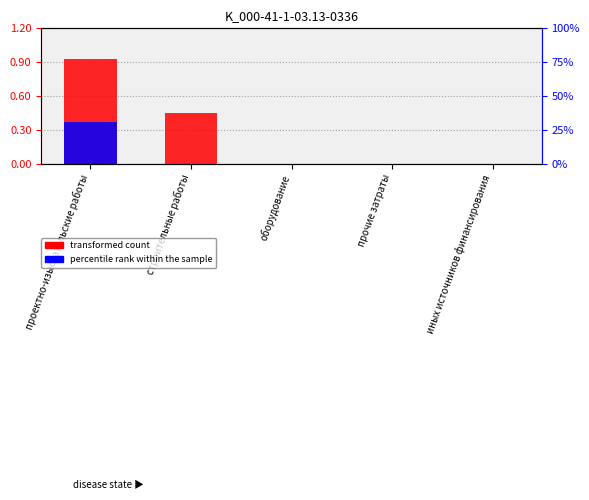

What position from the right is проектно-изыскательские работы?

5